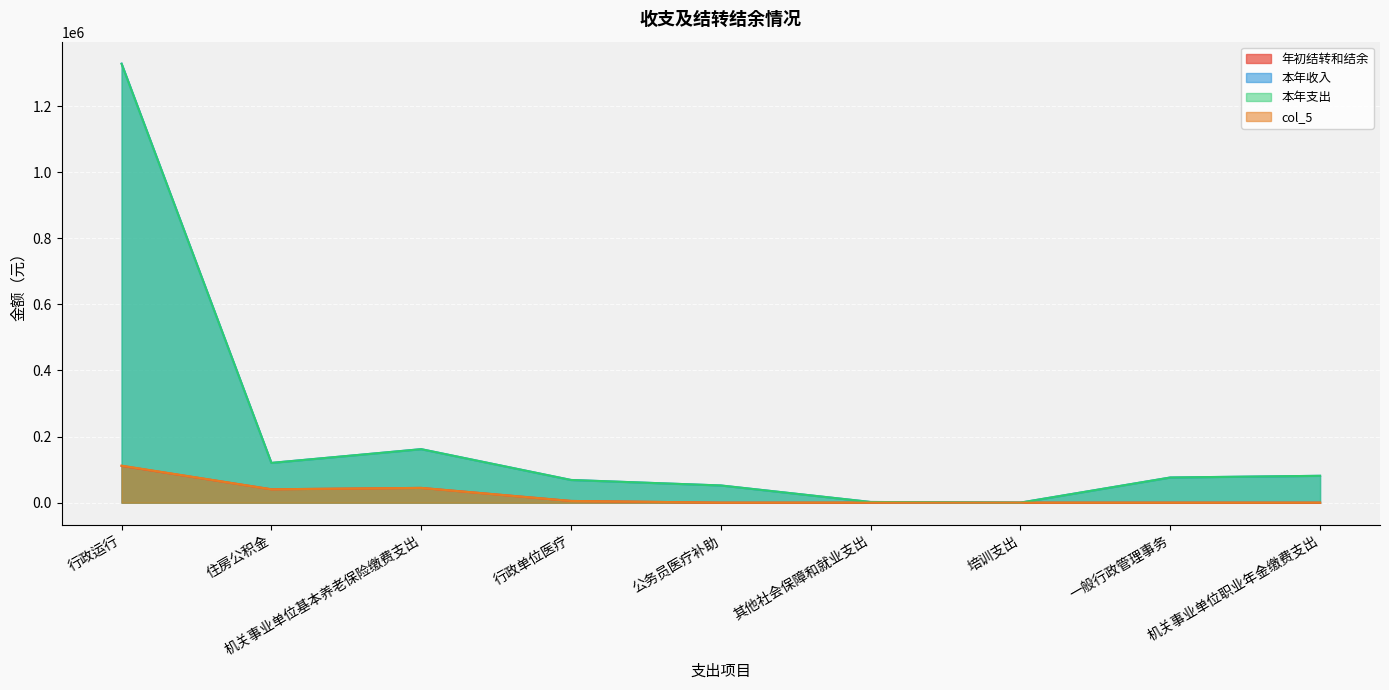

What is the label of the 1st point from the left?

行政运行